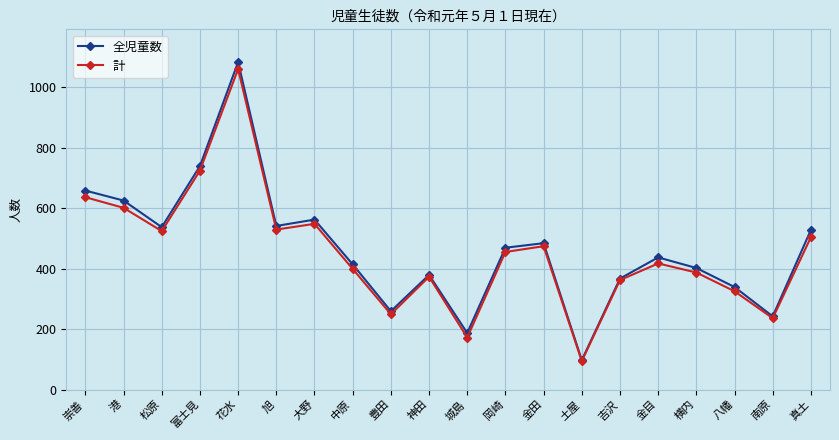

Which series has the largest range (max minus min)?

全児童数